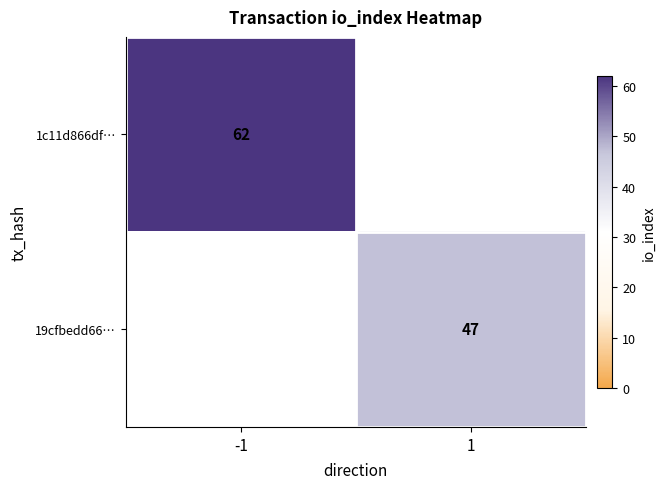

The value of 19cfbedd66… at 1 is 47. True or false?

True